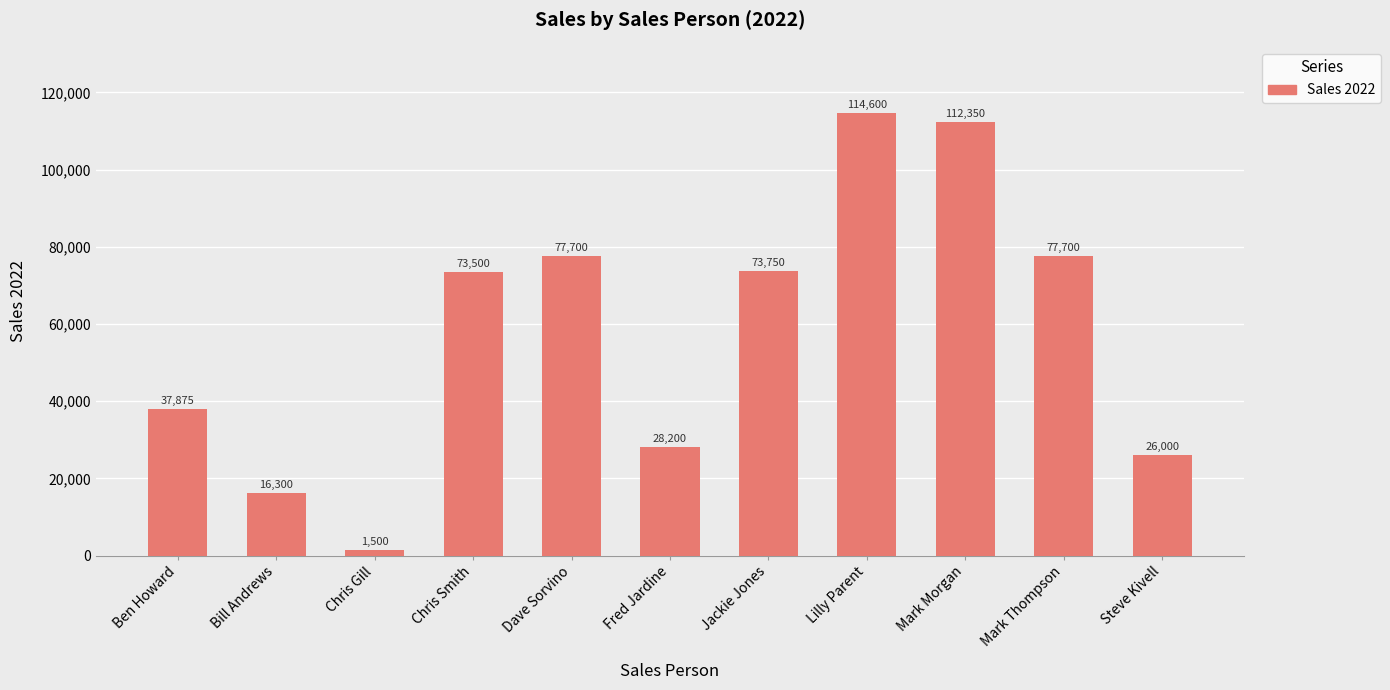

What is the ratio of the value at Lilly Parent to the value at Jackie Jones?

1.6